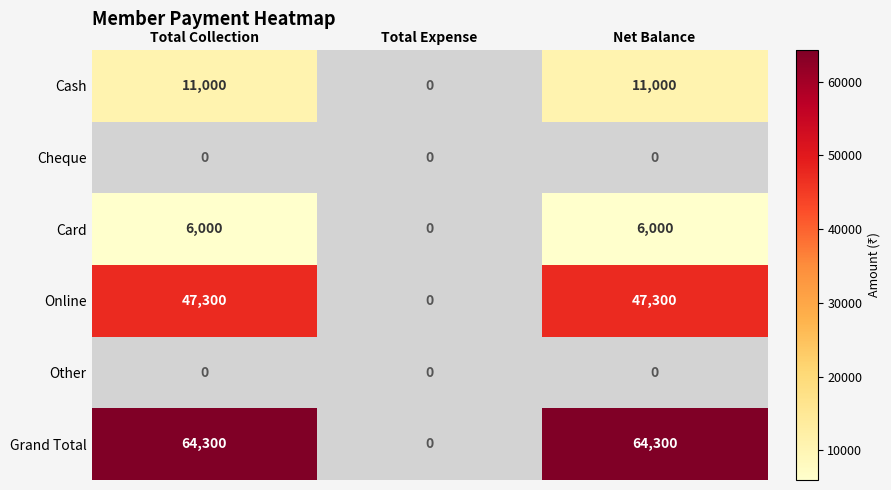

Which label corresponds to the largest value in the chart?

Total Collection